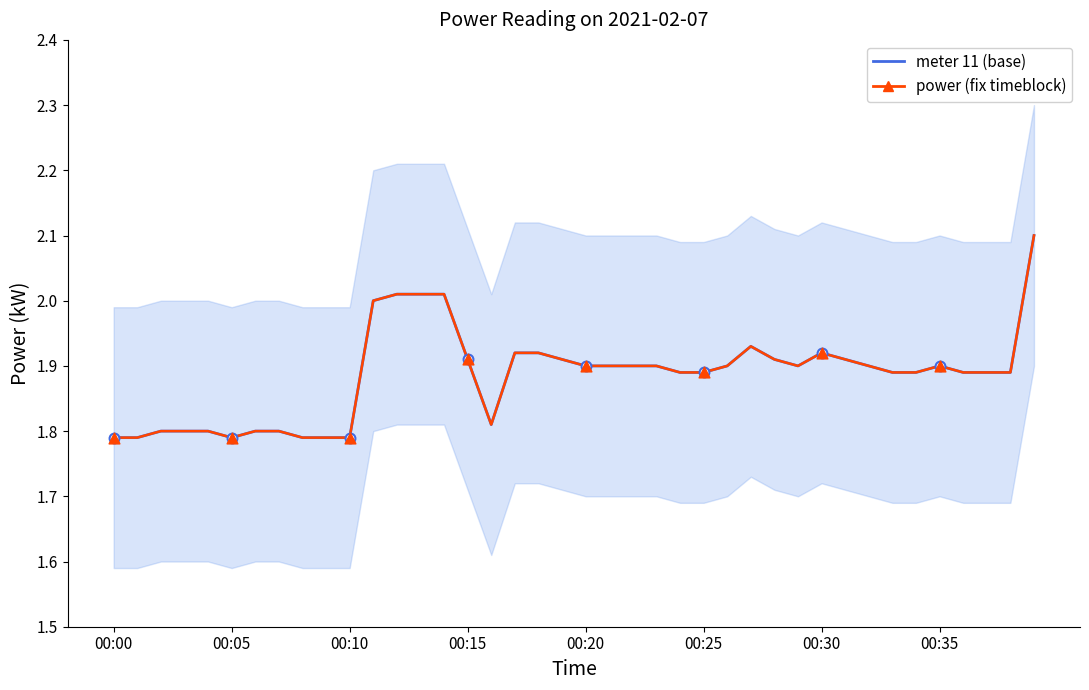

Which series contains the highest Y value?

meter 11 (base)